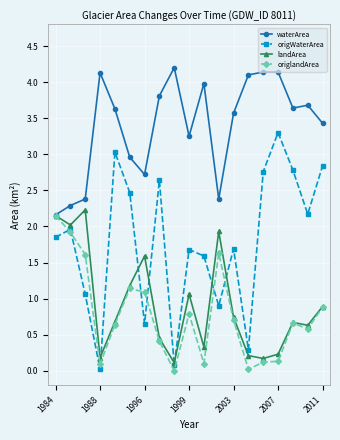

Which series has the largest total across all categories?

waterArea